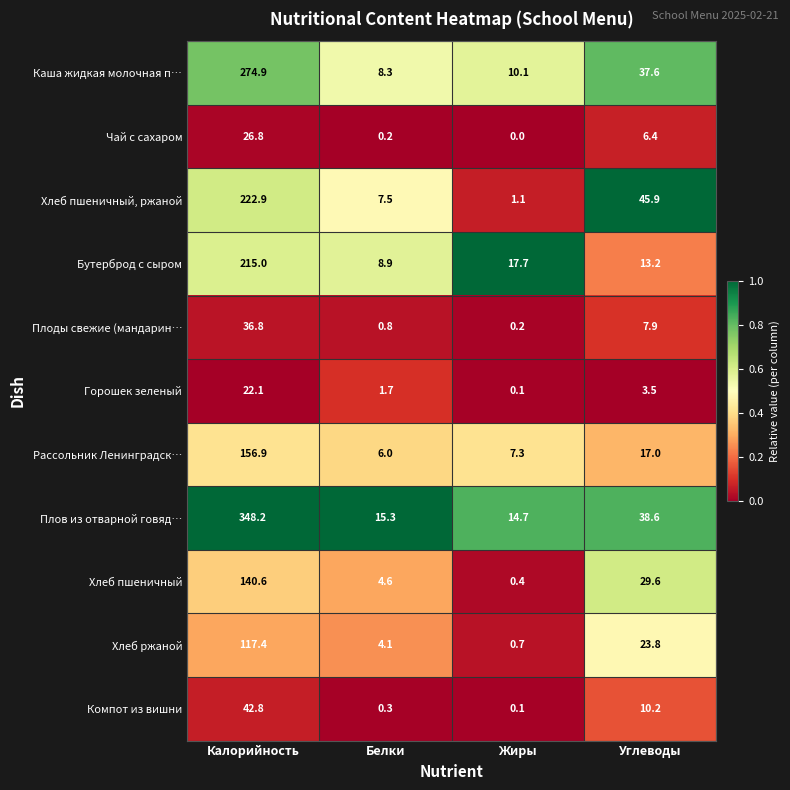

What is the average value of the Плоды свежие (мандарин… series?

11.4